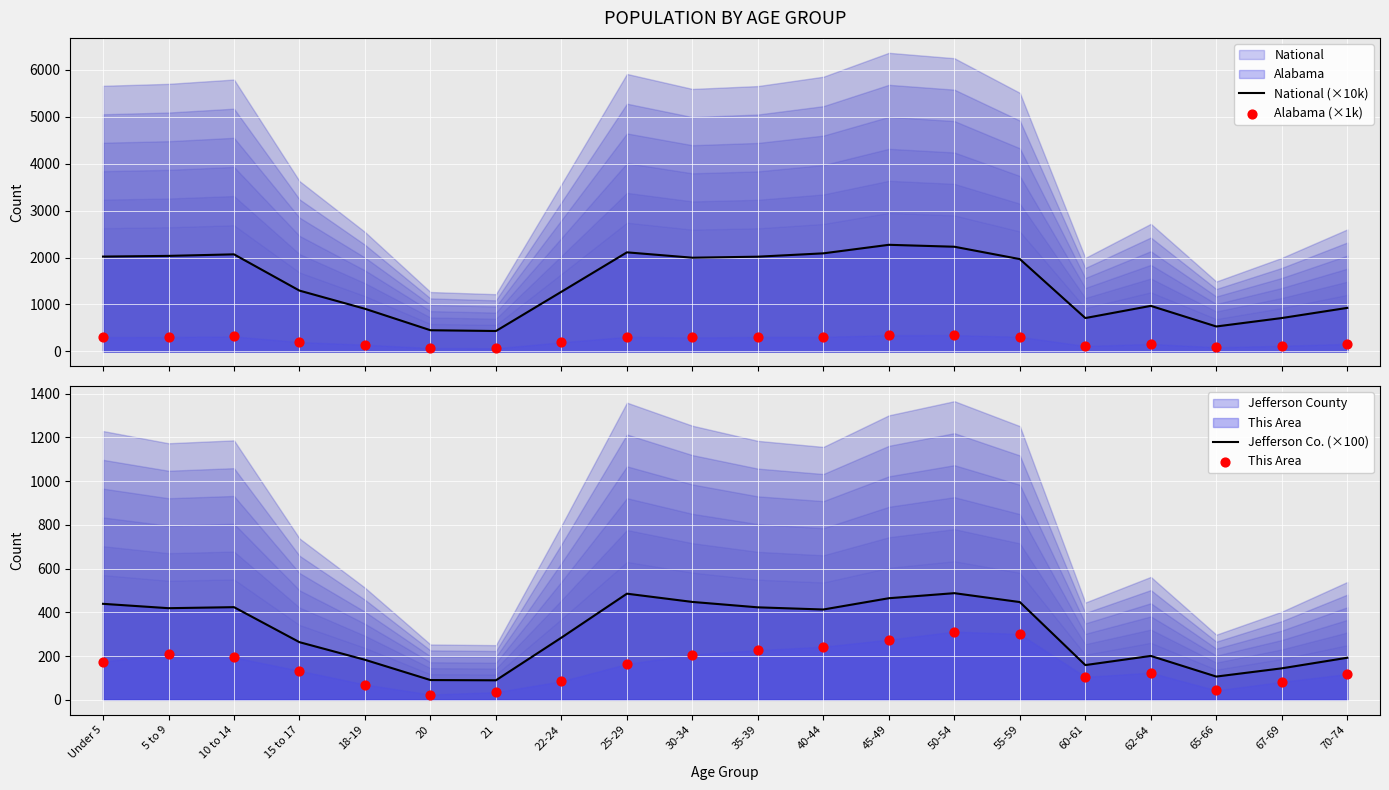

Which series reaches the minimum Y coordinate?

This Area